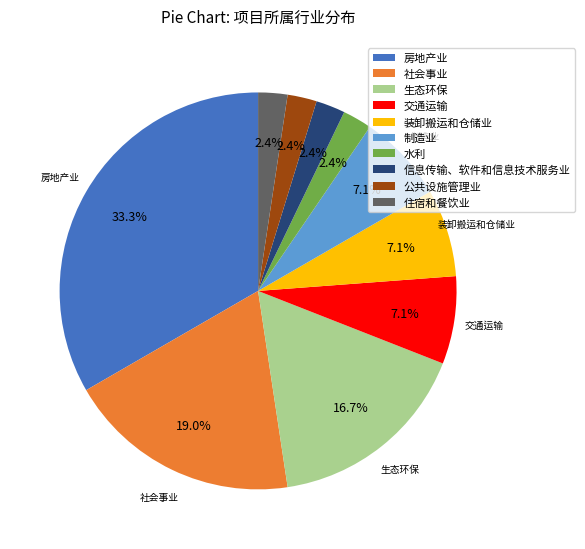

To the nearest percent, what is the difference between the largest and smallest slice percentages?

31%